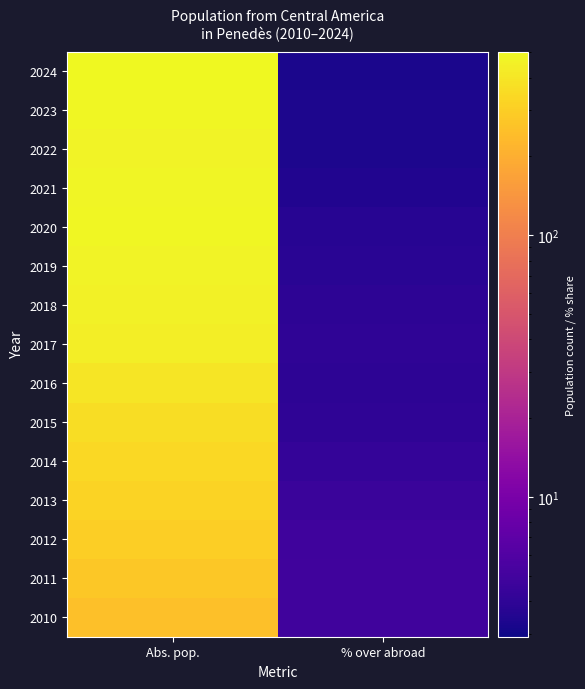

How many data points does each series have?

2